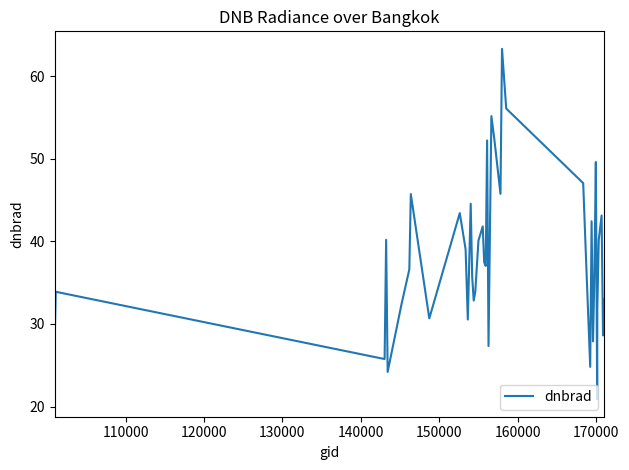

What is the minimum value shown in the chart?

20.9